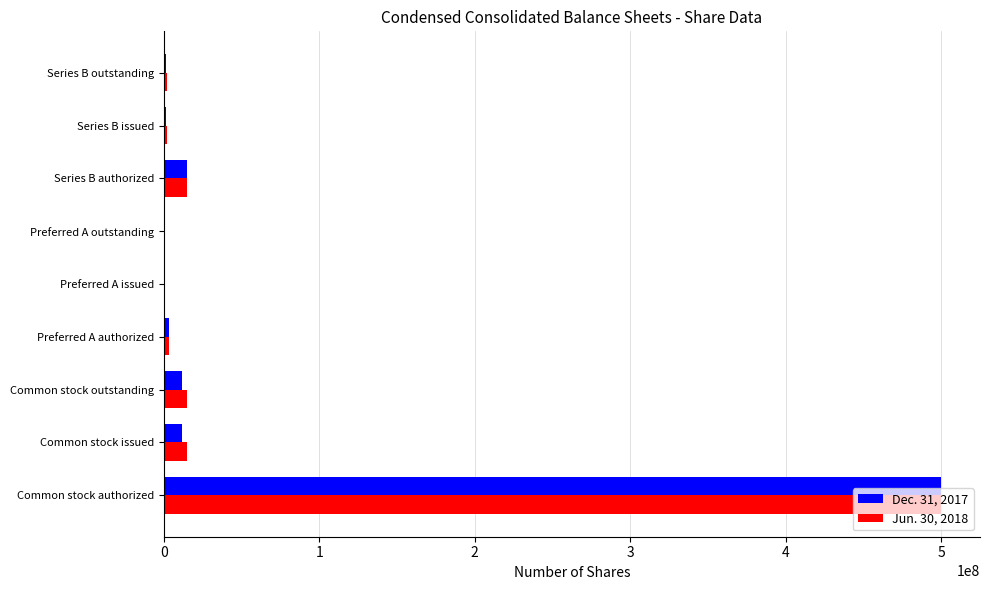

At which category is the sum across all series the highest?

Common stock authorized